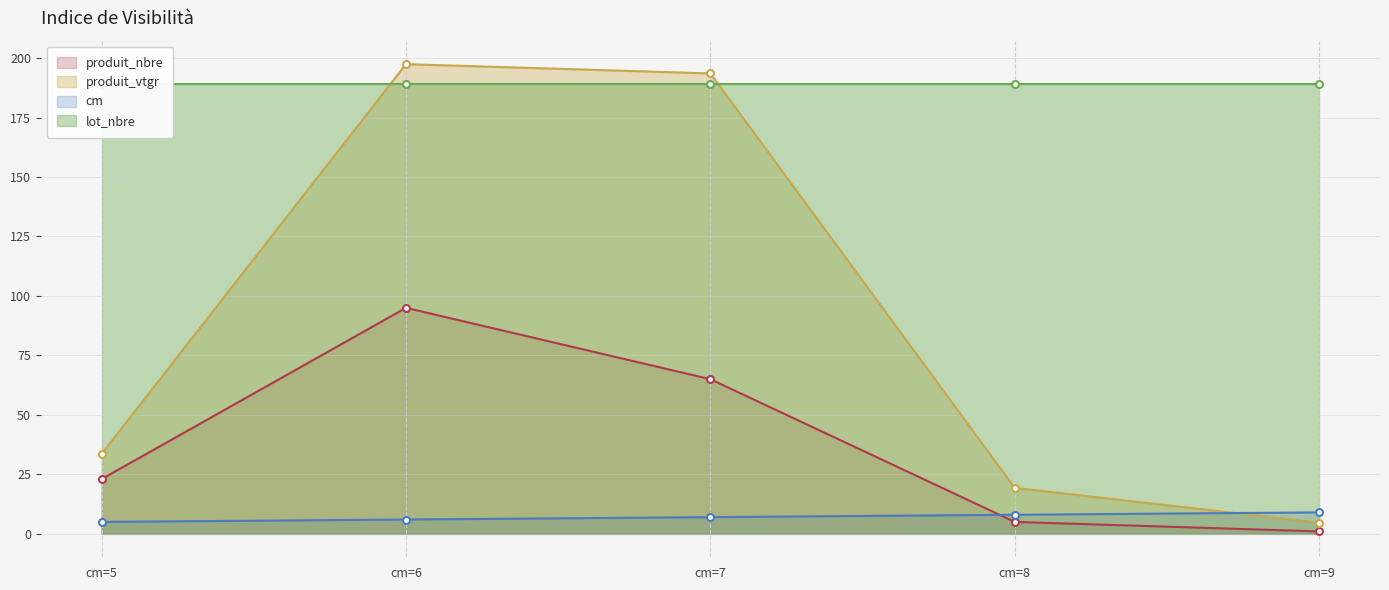

At which category is the sum across all series the highest?

cm=6